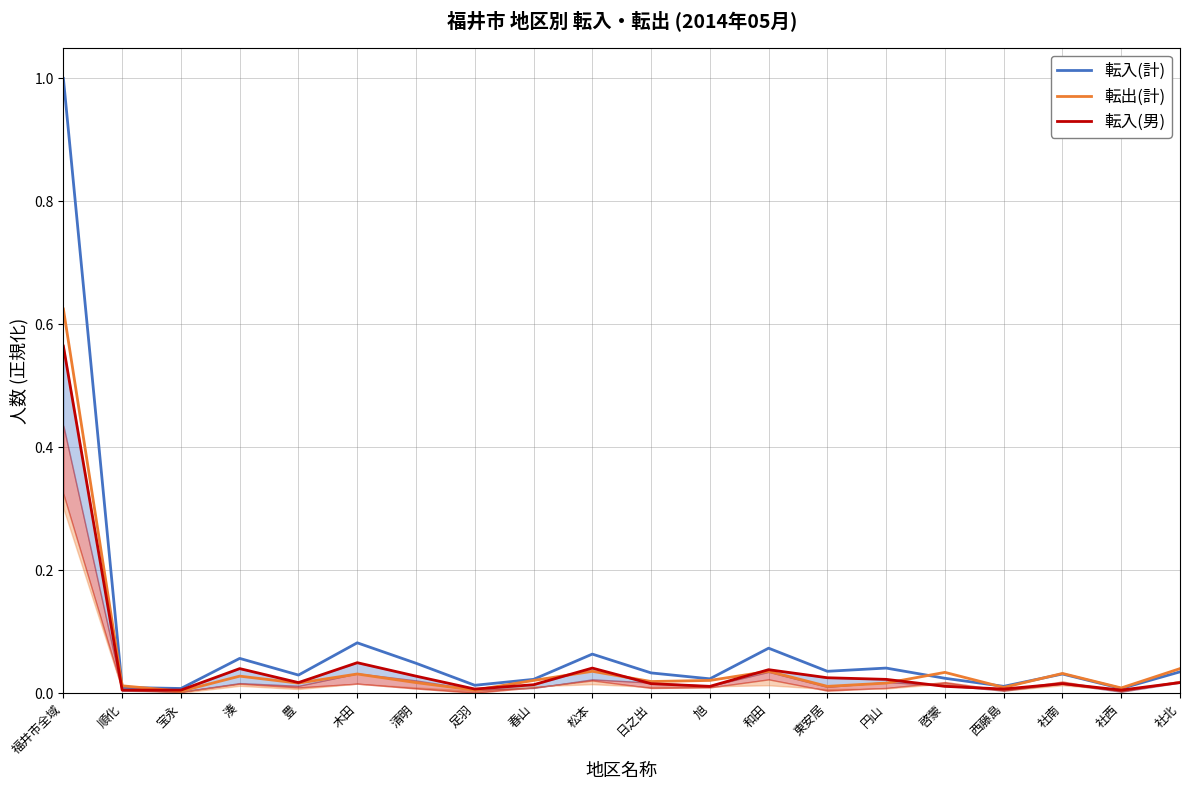

True or false: 転出(計) and 転入(男) cross at least once.

True